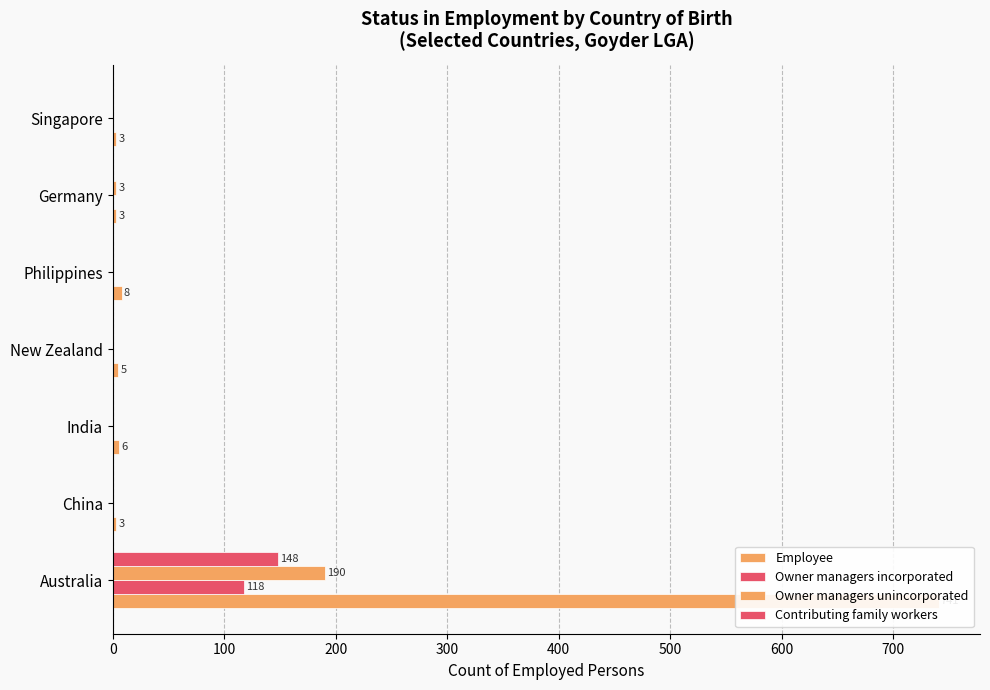

What is the value of the Employee bar at the 6th from the left?

3